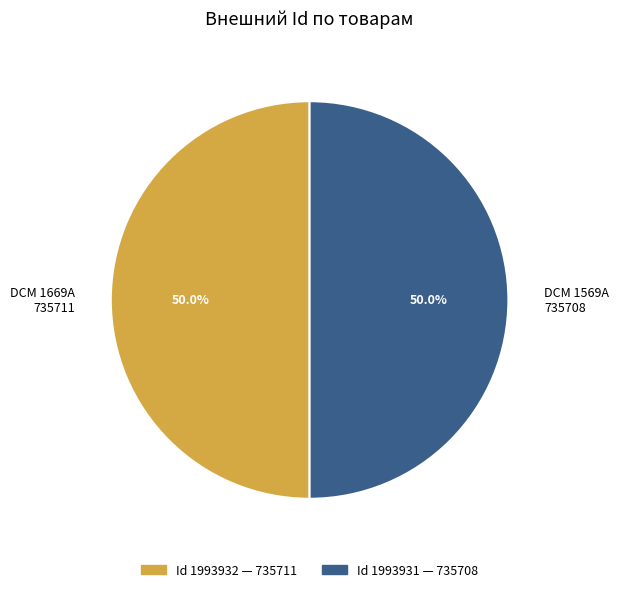

Is the sum of DCM 1569А 735708 and DCM 1669А 735711 greater than half?

Yes